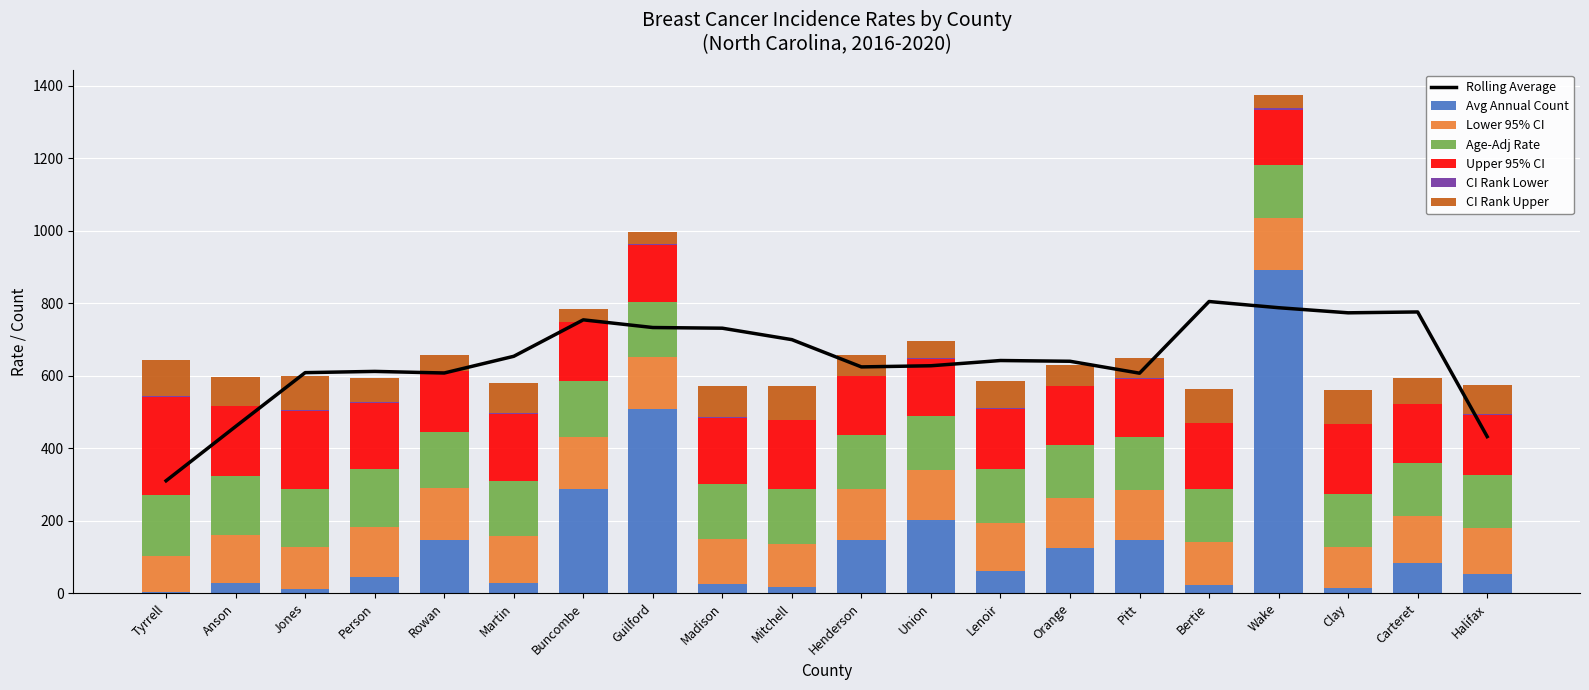

Which series has the largest total across all categories?

Upper 95% CI